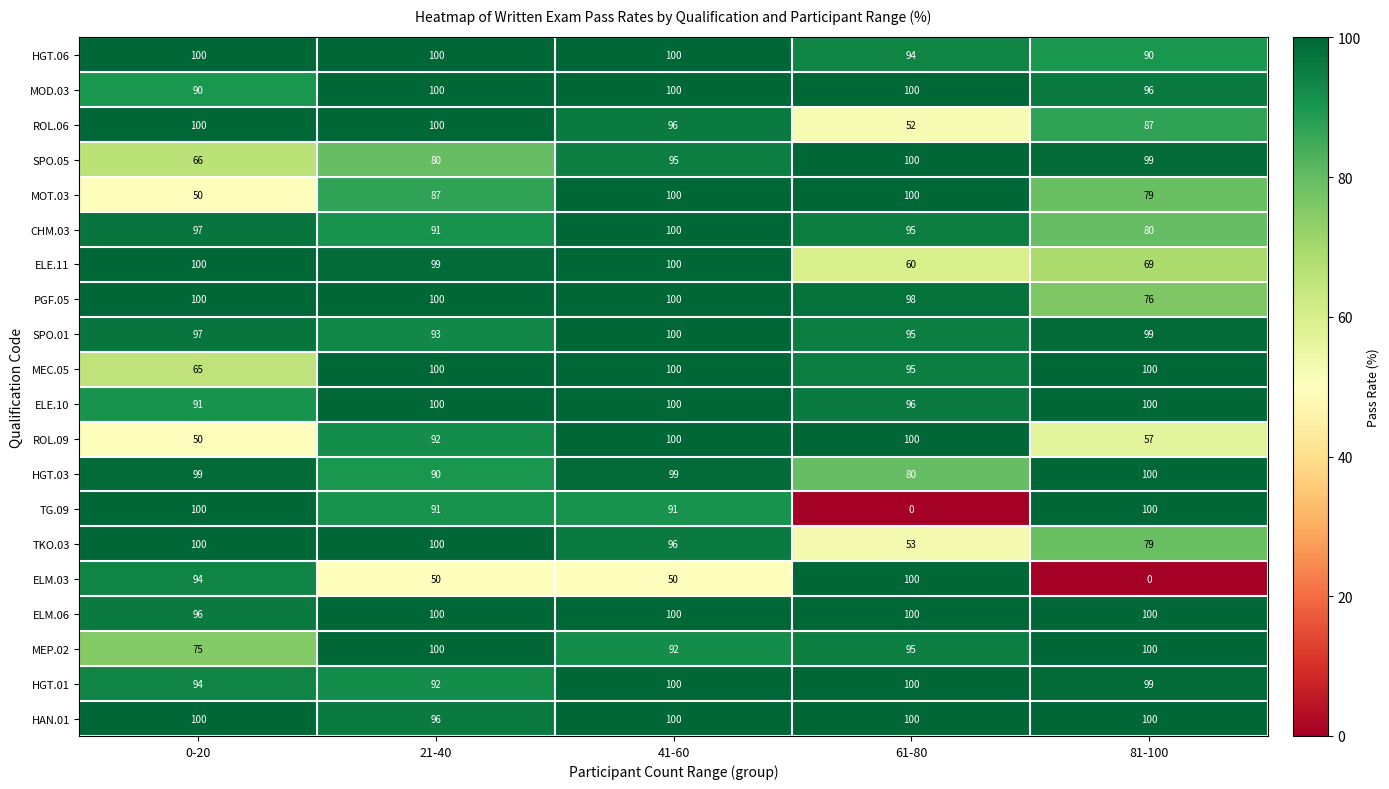

How many SPO.01 values are between 95 and 99?

3